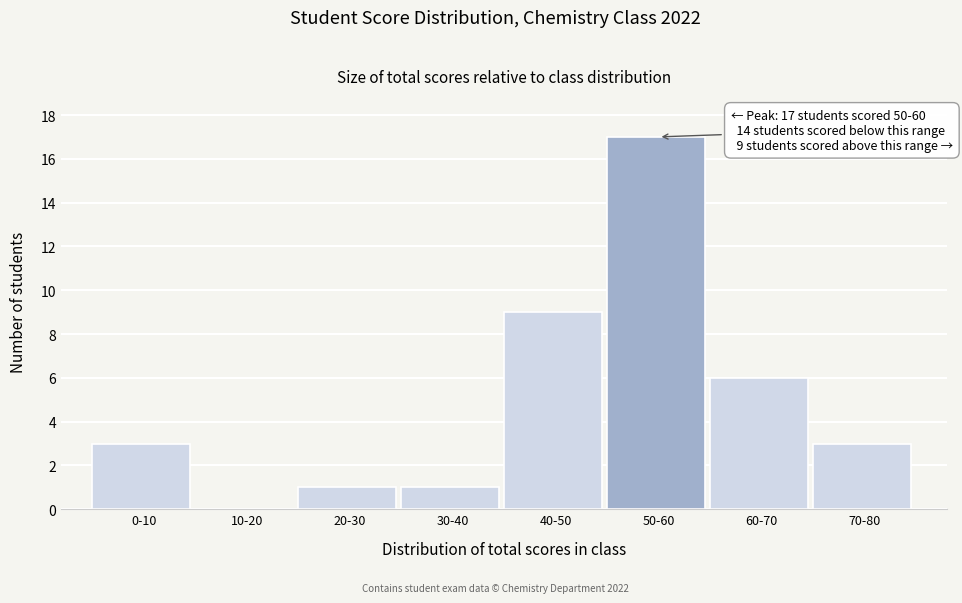

Reading left to right, transcribe all the data shown in this chart.

0-10=3	10-20=0	20-30=1	30-40=1	40-50=9	50-60=17	60-70=6	70-80=3